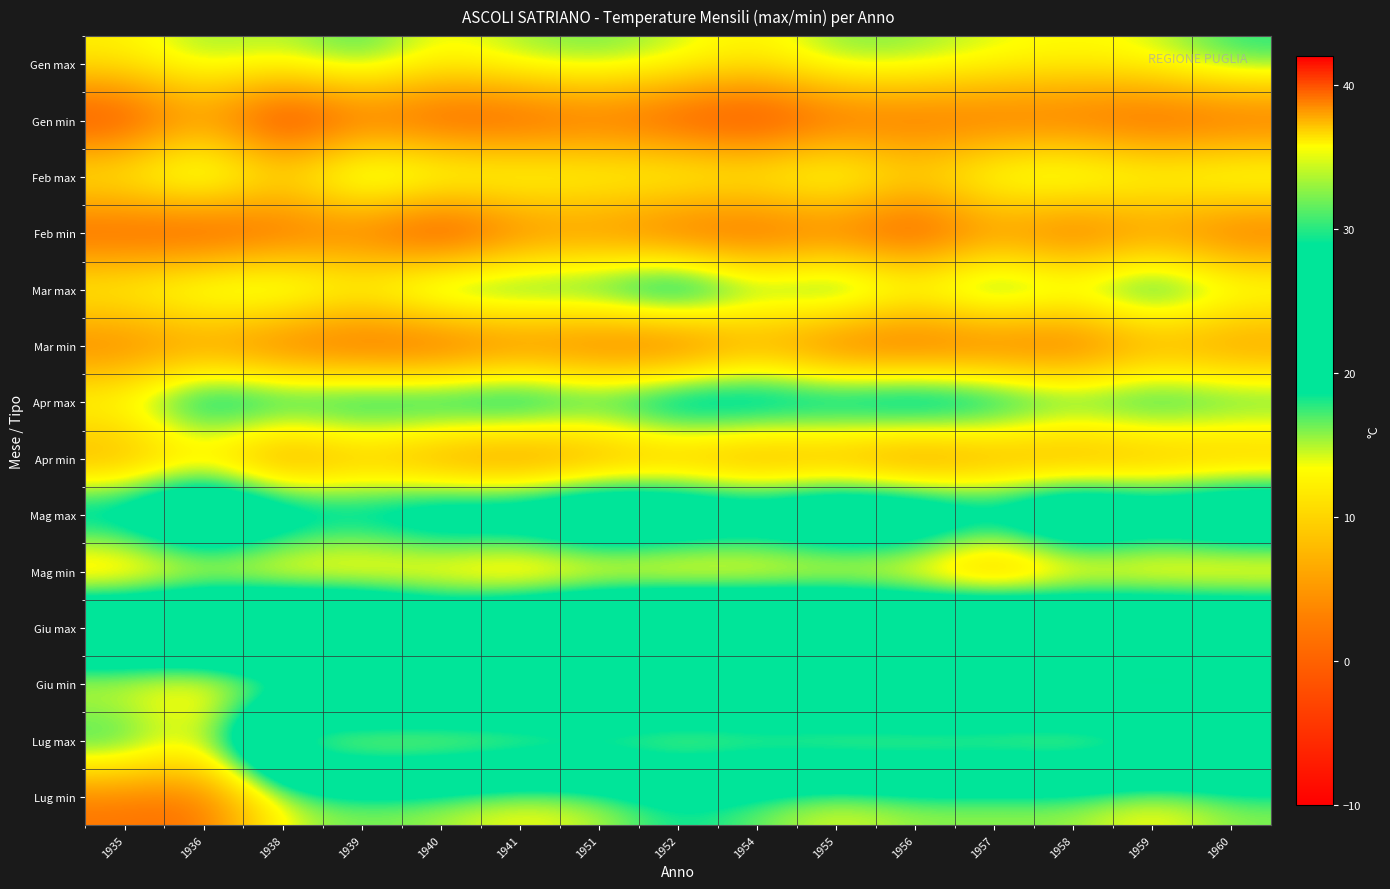

Which category has the lowest value across all series?

1940